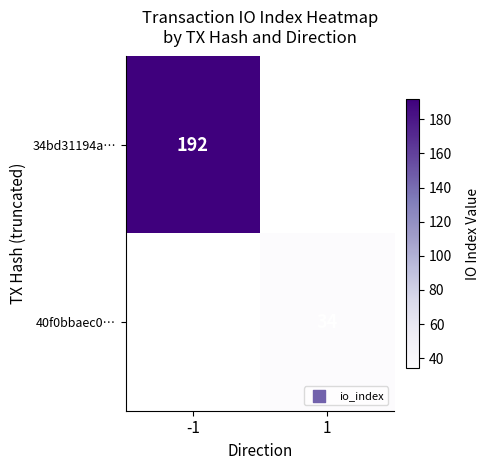

The 40f0bbaec0… series shows 34 at 1. True or false?

True